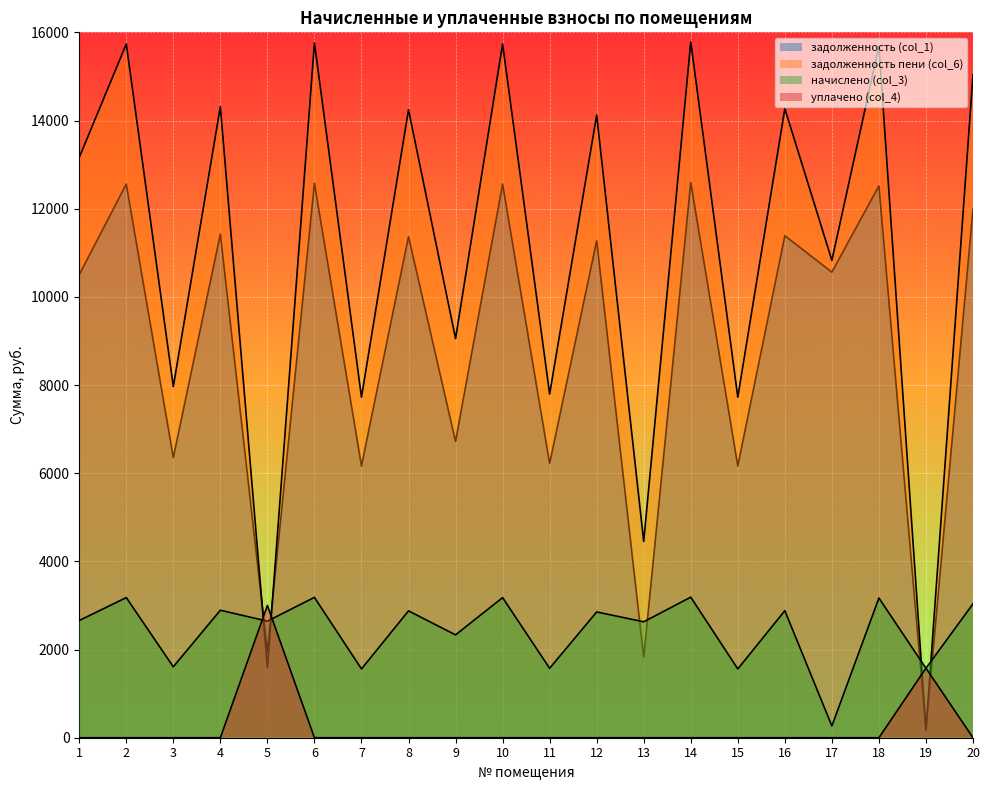

Rank the series at 3 from lowest to highest value.

уплачено (col_4), начислено (col_3), задолженность (col_1), задолженность пени (col_6)